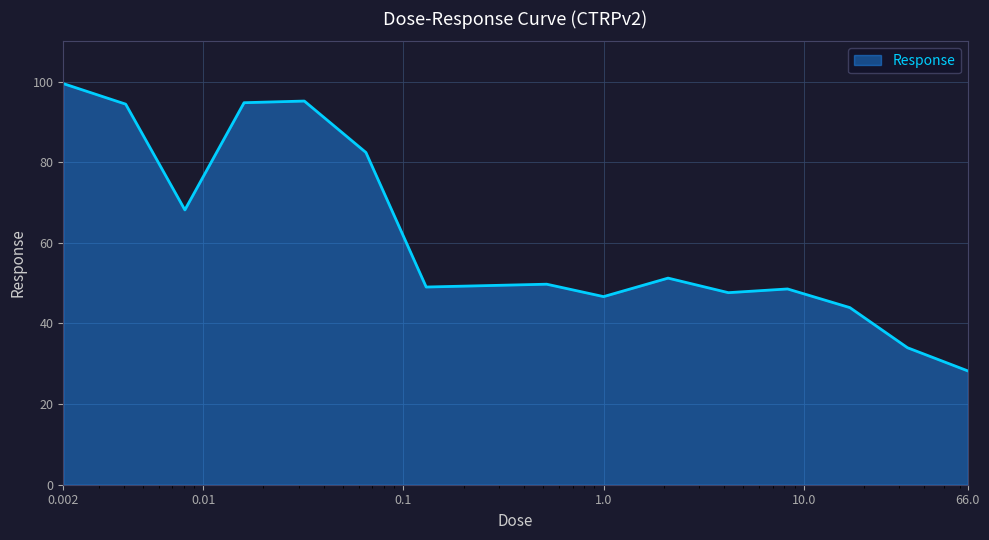

What is the smallest value displayed?

28.2